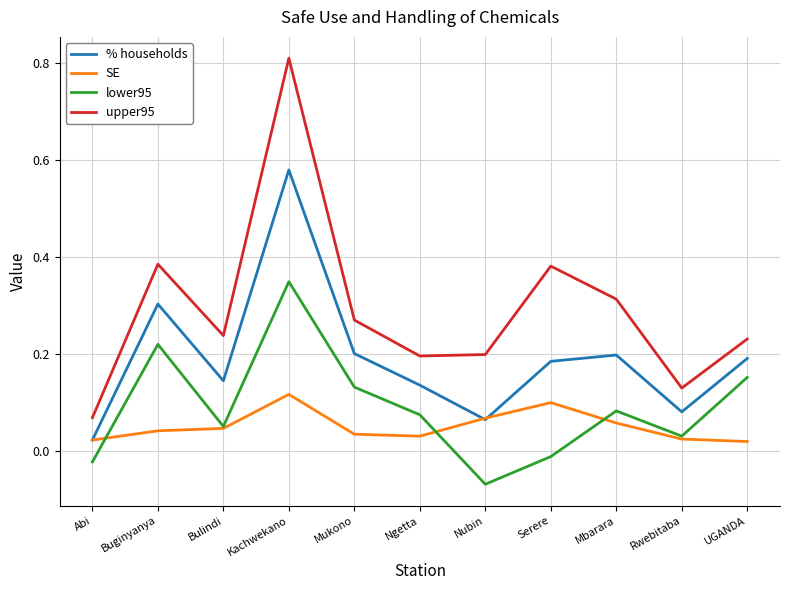

Between Buginyanya and Kachwekano, which series saw the biggest shift?

upper95